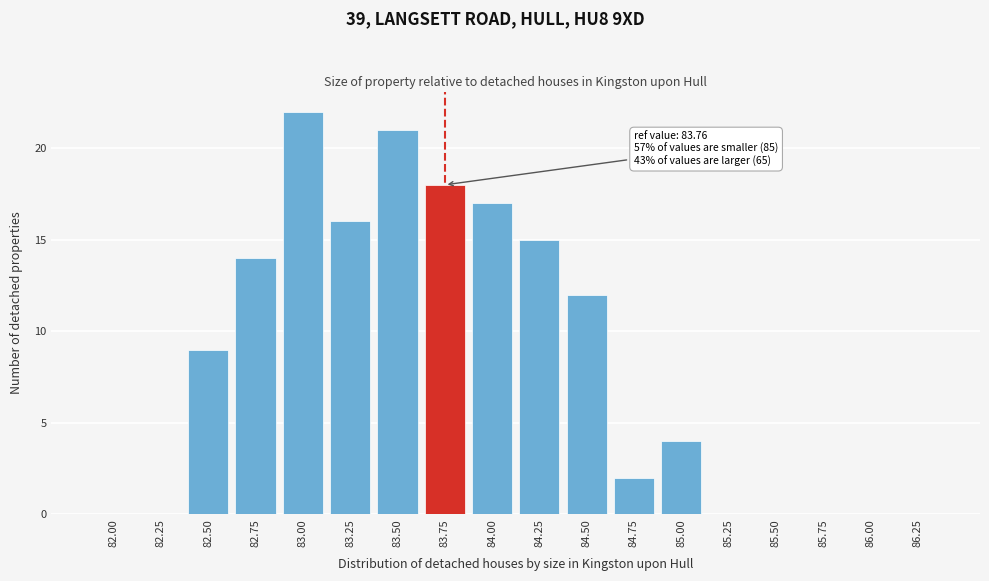

Reading right to left, what are all the values shown in this chart?

86.25=0	86.00=0	85.75=0	85.50=0	85.25=0	85.00=4	84.75=2	84.50=12	84.25=15	84.00=17	83.75=18	83.50=21	83.25=16	83.00=22	82.75=14	82.50=9	82.25=0	82.00=0